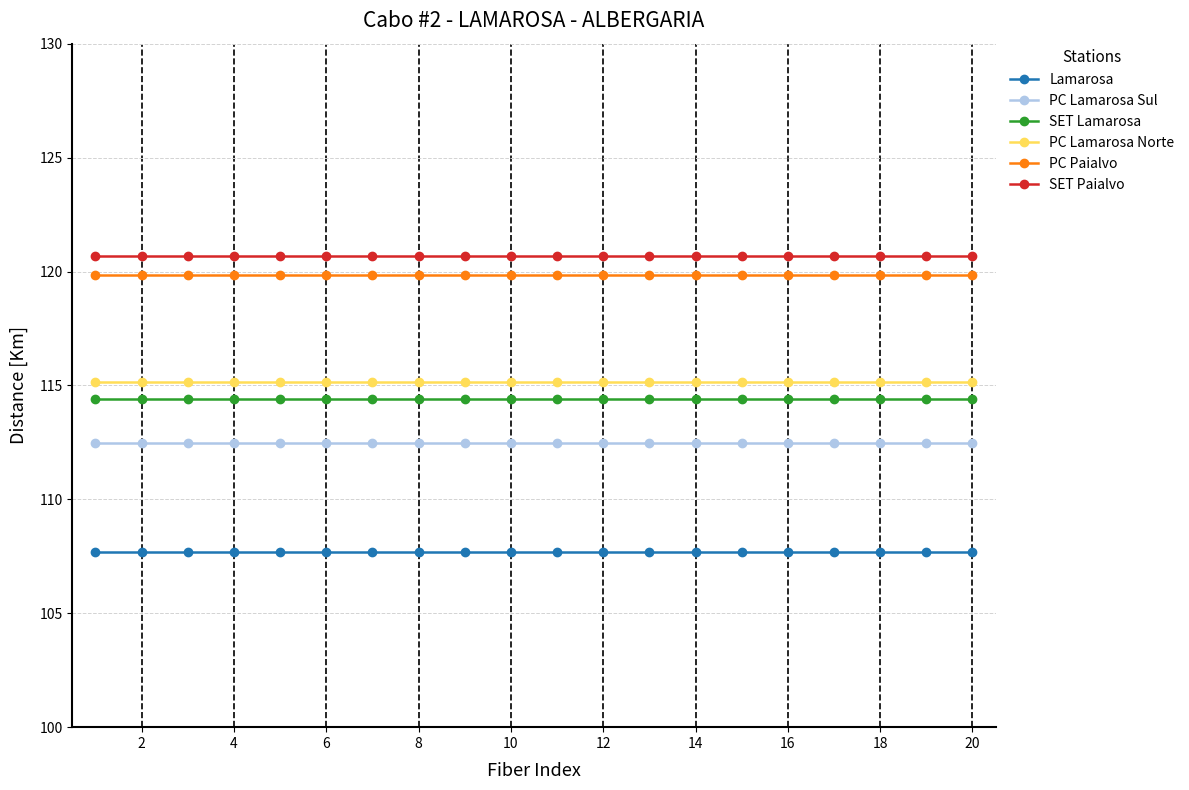

Count the number of categories in the chart.

20